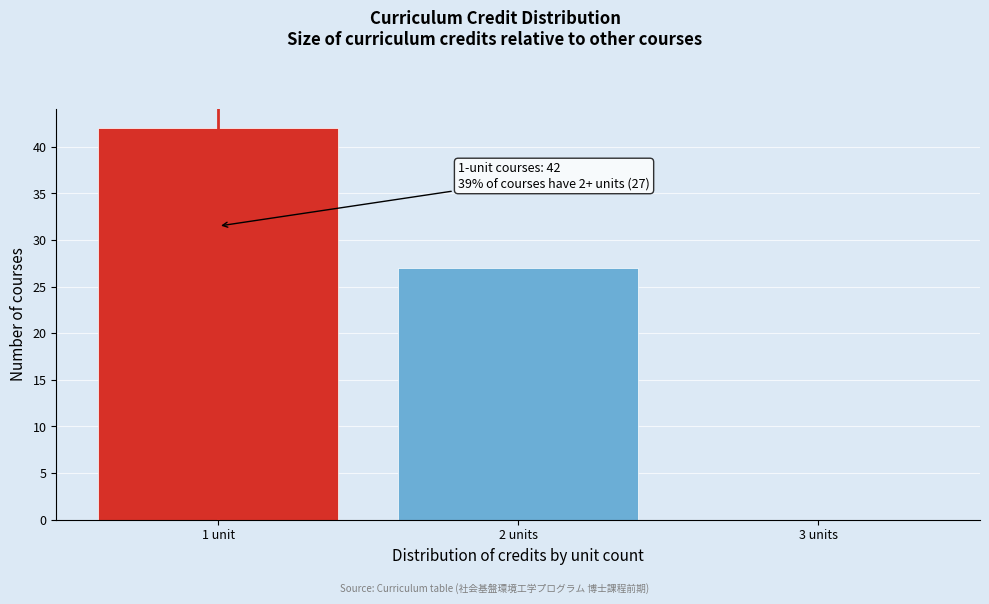

Reading right to left, extract all data points from this chart.

3 units=0	2 units=27	1 unit=42